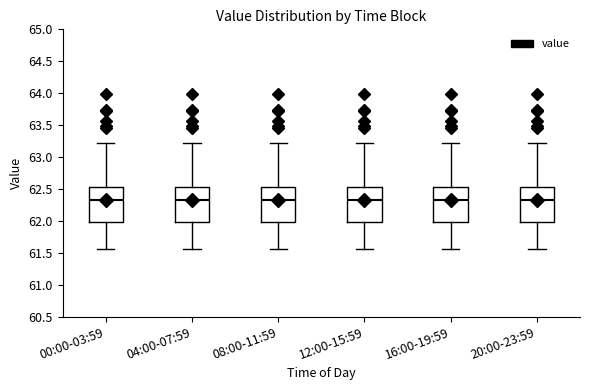

Where does the lower whisker of the box for 08:00-11:59 end on the y-axis? The values are not printed on the chart, so give them approximately, as read against the axis.

61.55